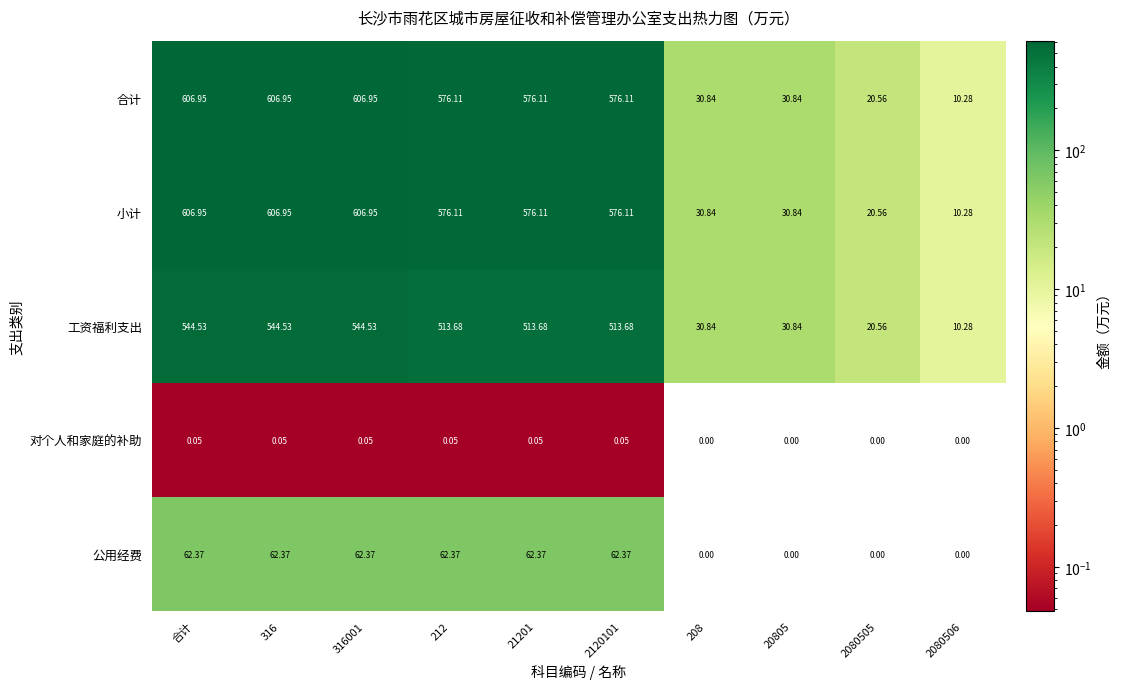

Which series changed the most between 316001 and 21201?

工资福利支出